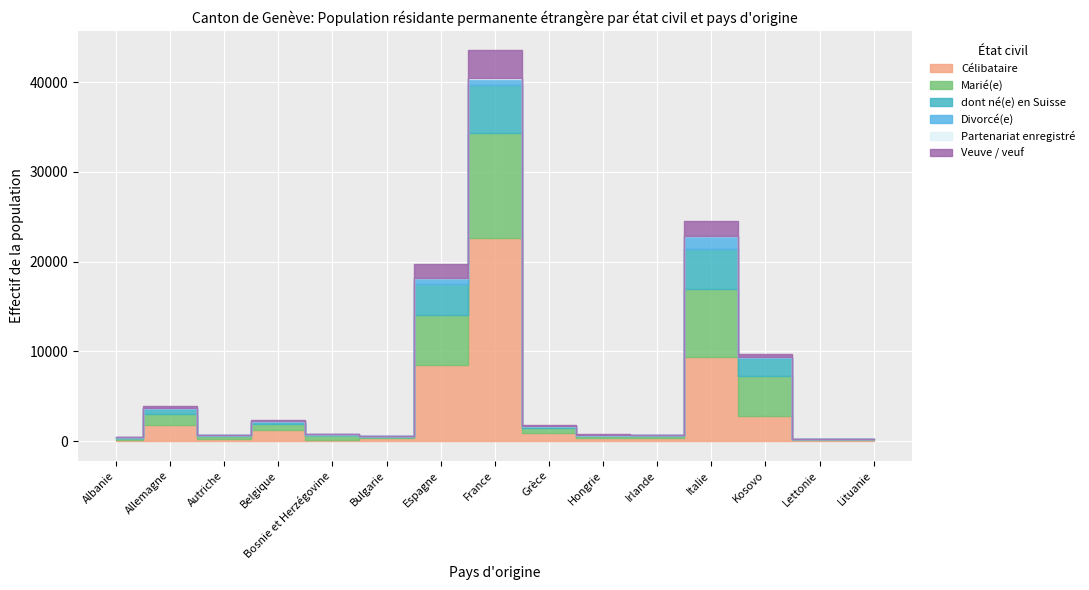

What is the greatest value displayed?

22682